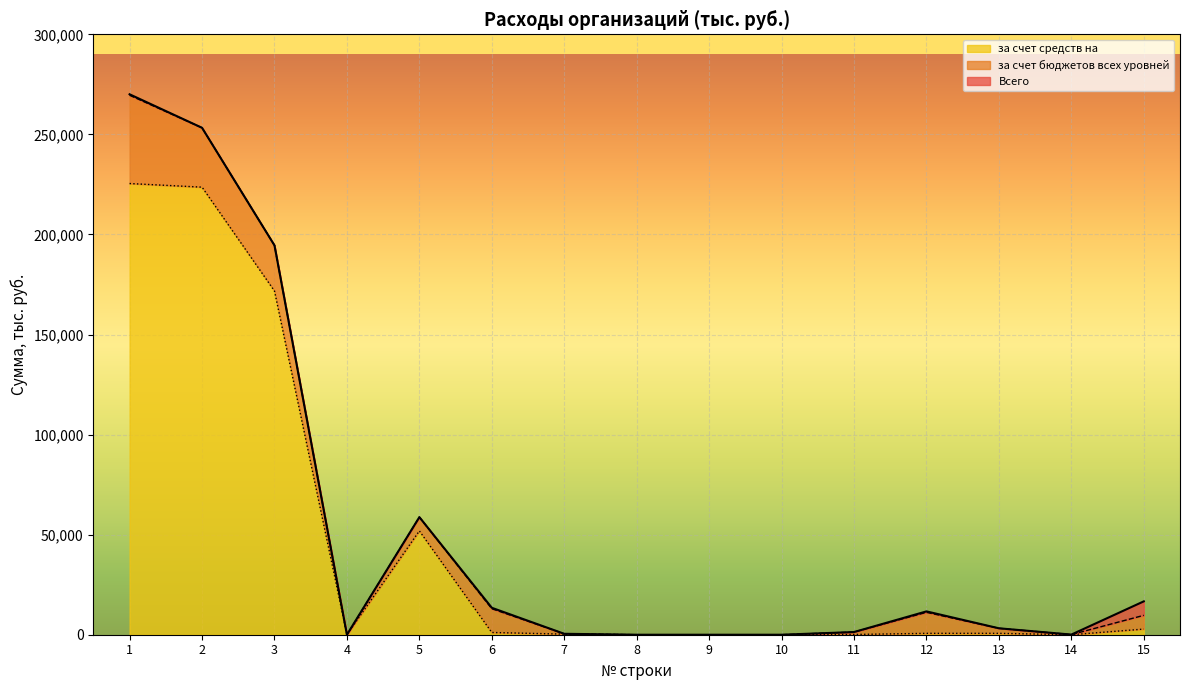

At which label does Всего reach its peak?

1